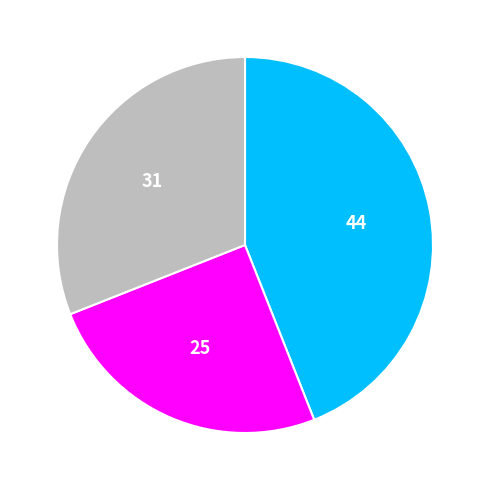

Does any single category account for the majority?

No